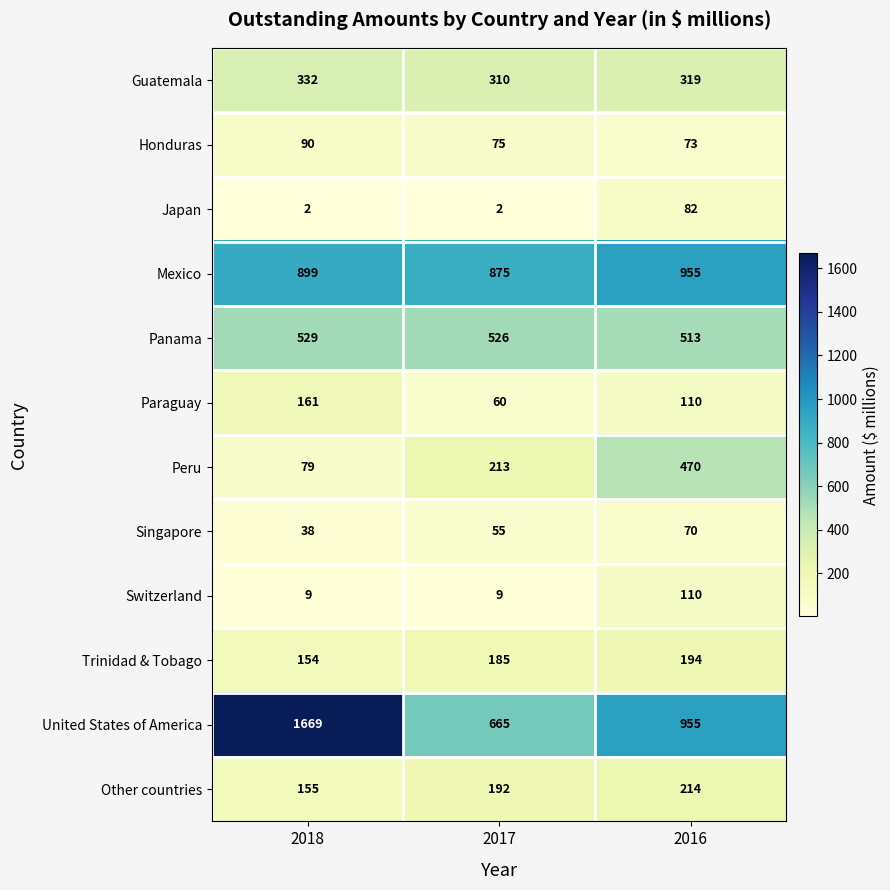

Which series changed the most between 2017 and 2016?

United States of America